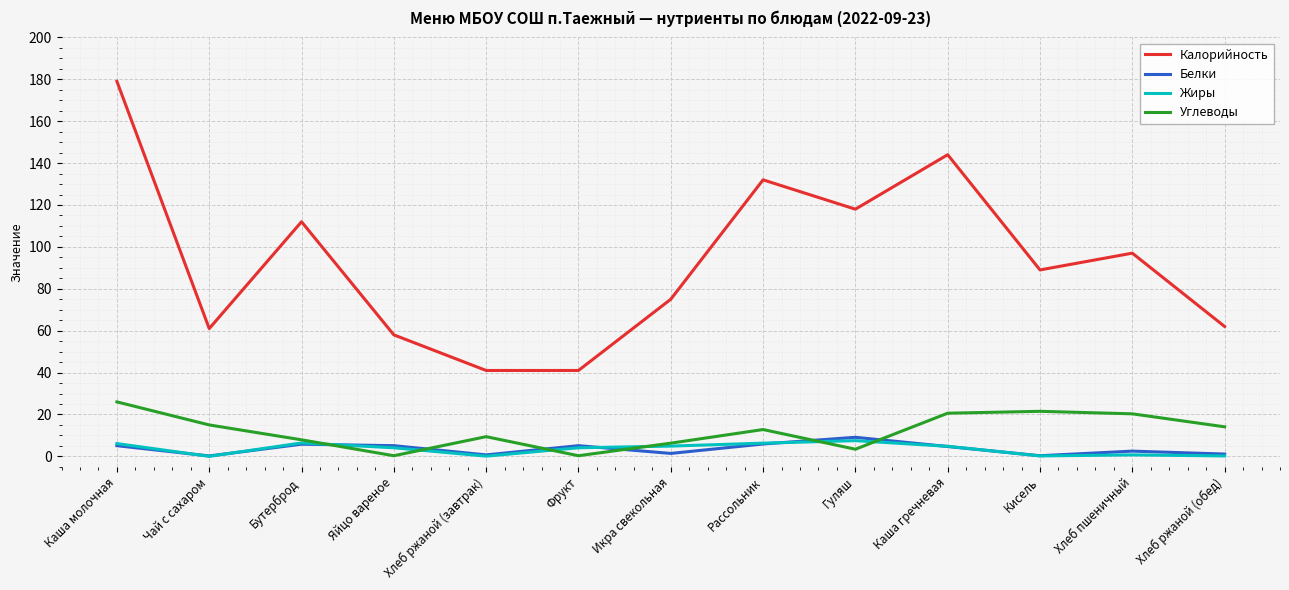

At which label does Углеводы reach its peak?

Каша молочная